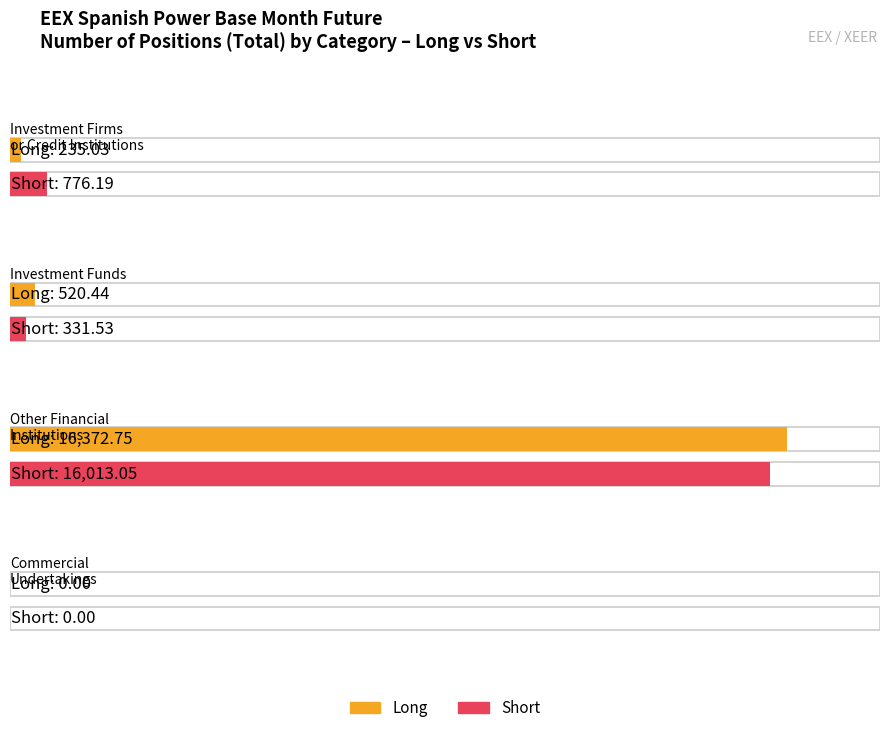

Which category has the highest value in the Short series?

Other Financial (Long Total)